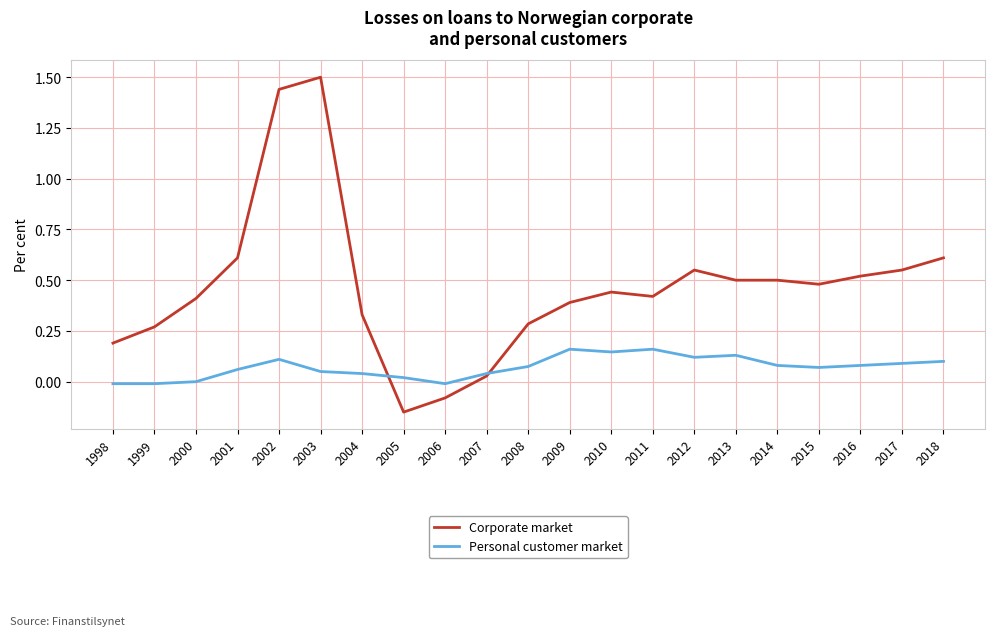

How many intersections are there between Corporate market and Personal customer market?

2